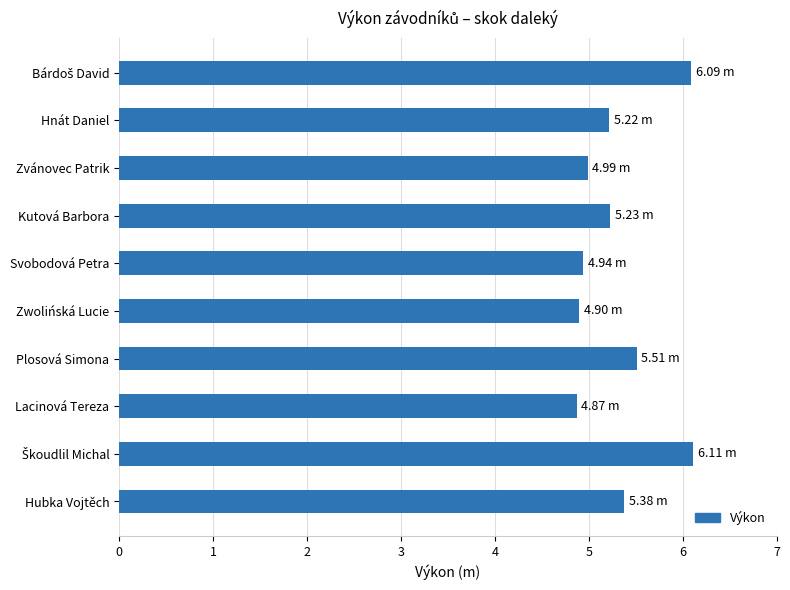

What is the difference between the maximum and minimum values?

1.2